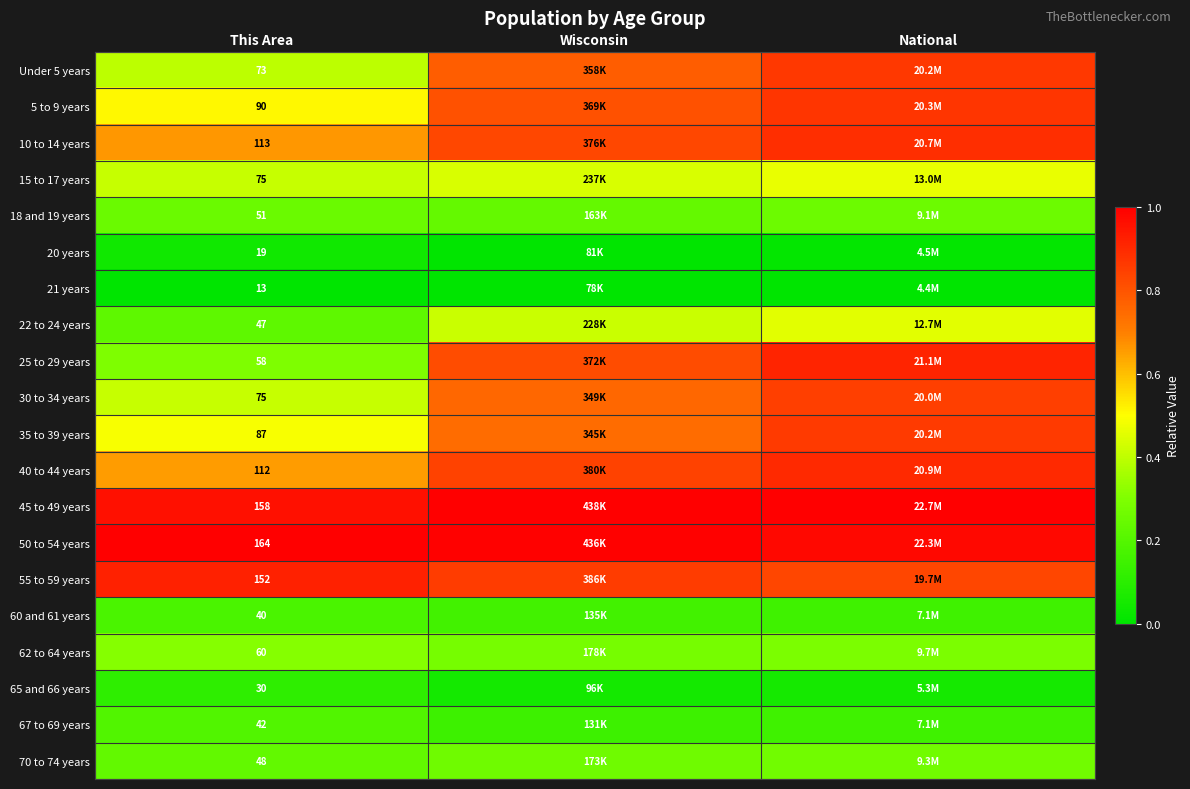

Which category has the highest value in the 5 to 9 years series?

National